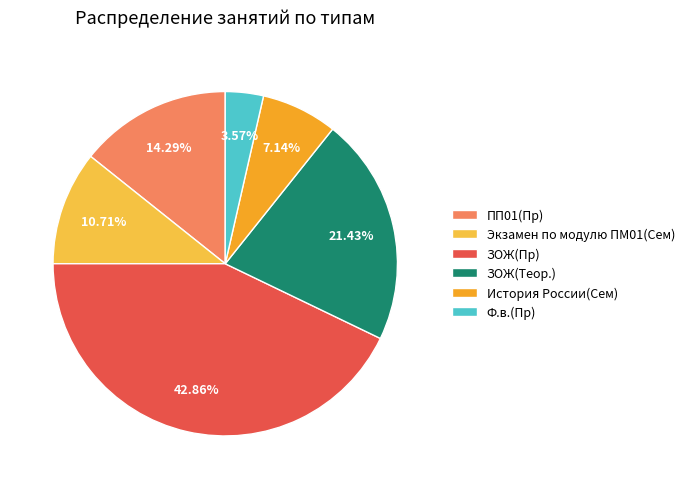

True or false: ЗОЖ(Пр) accounts for 43% of the total.

True